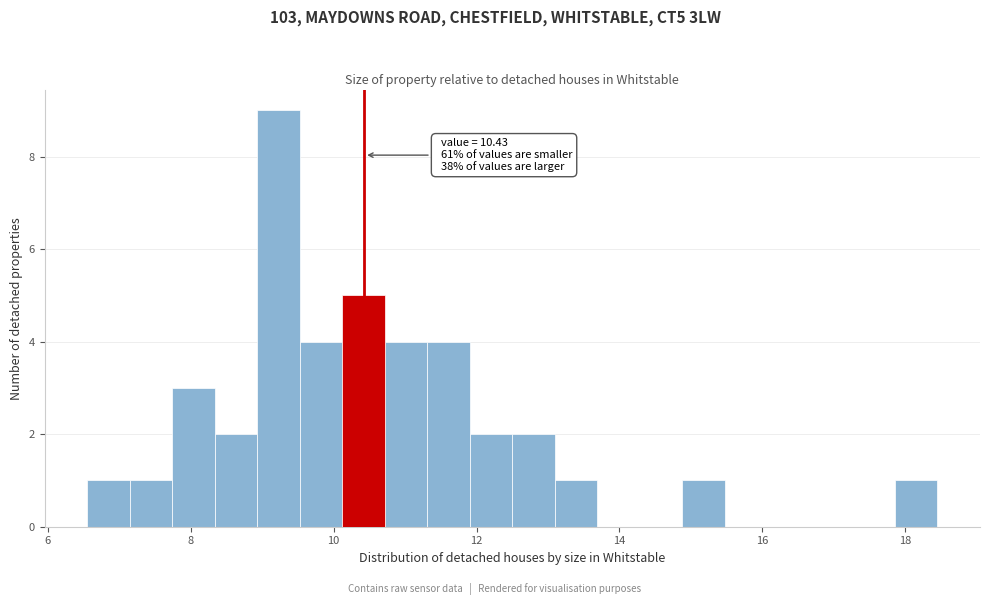

Read against the x-axis, roughly where is the centre of the tallest bar?

9.2